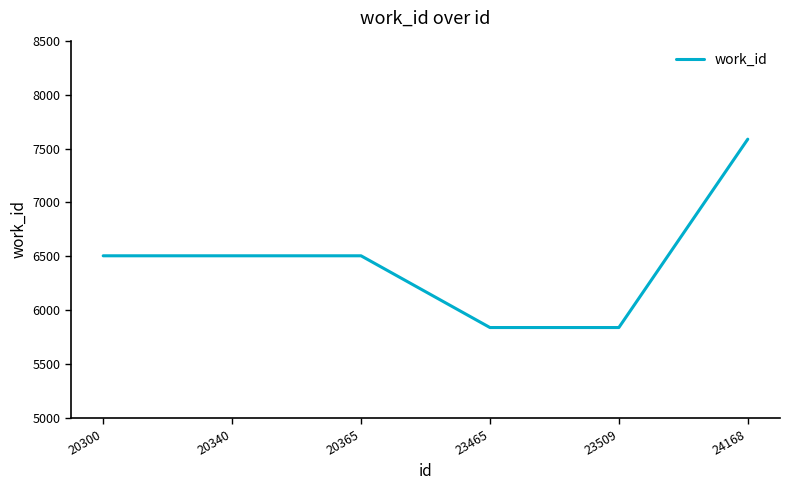

The chart shows a value of 7587 at 24168. True or false?

True